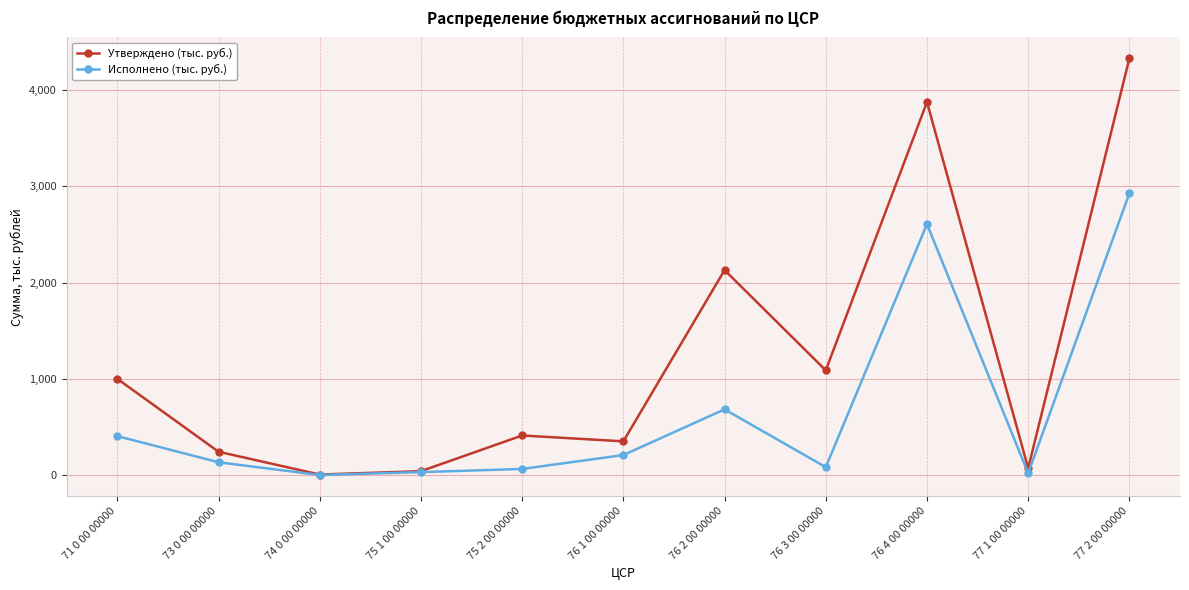

True or false: Исполнено (тыс. руб.) has more than 1 points higher than both neighbors.

True